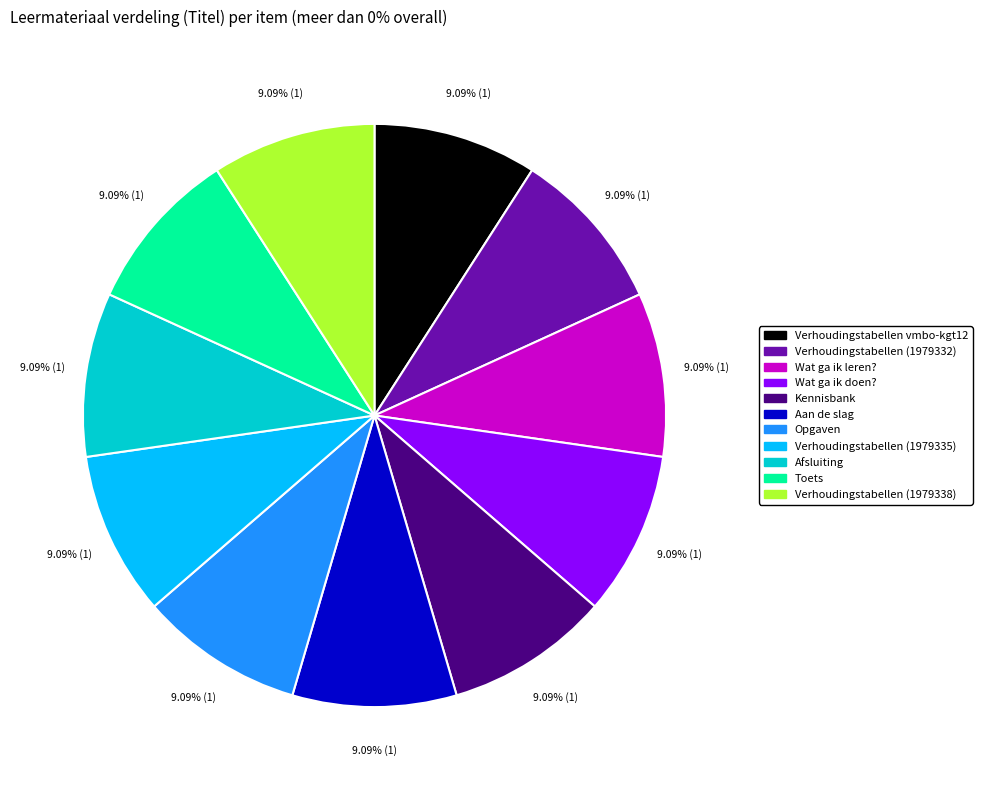

To the nearest percent, what is the difference between the Verhoudingstabellen (1979332) and Wat ga ik doen? slice percentages?

0%